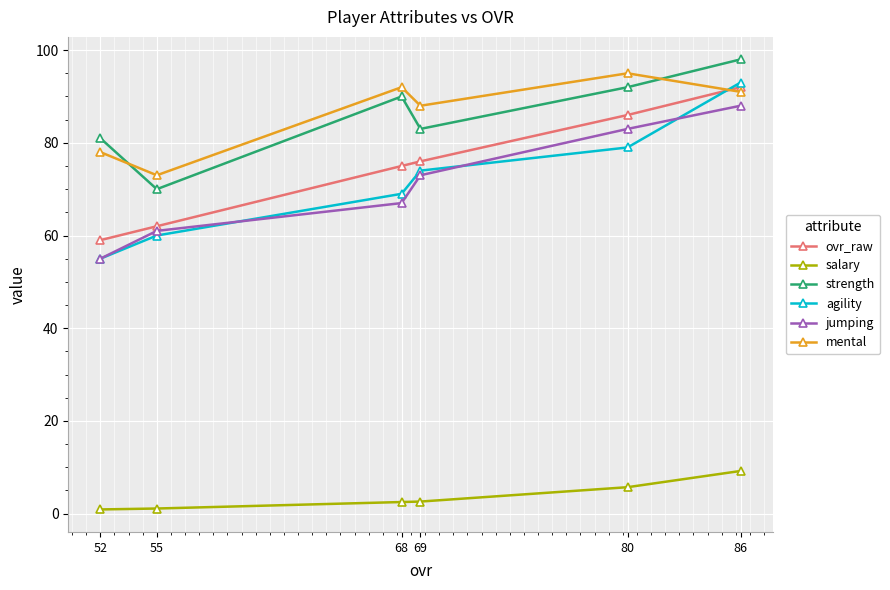

Which series has the largest range (max minus min)?

agility